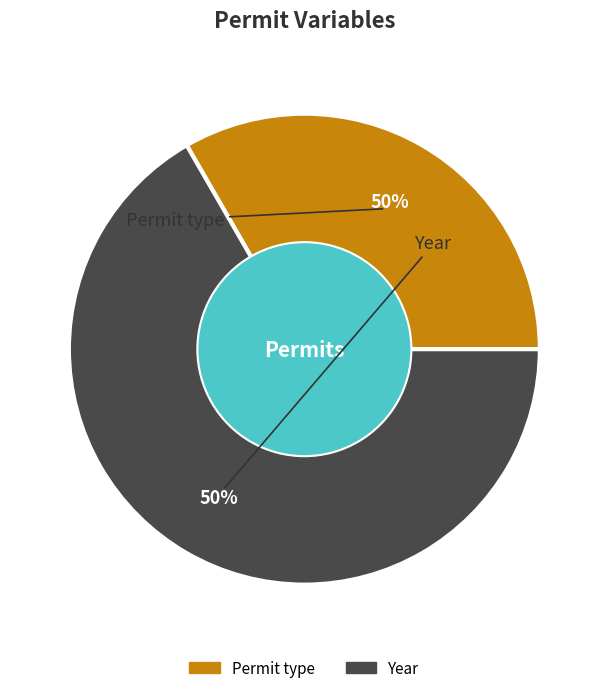

Between Year and Permit type, which is larger?

Year